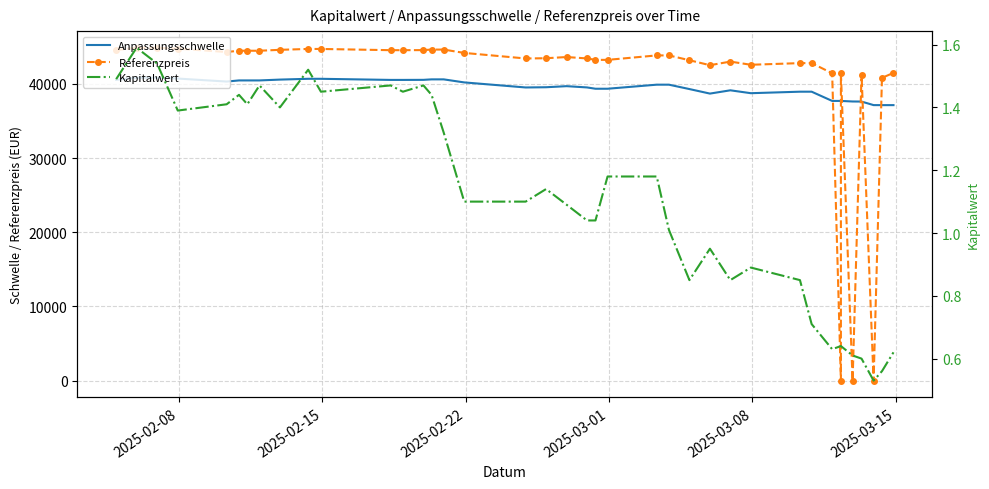

Is this an area chart (filled region under the line)?

No